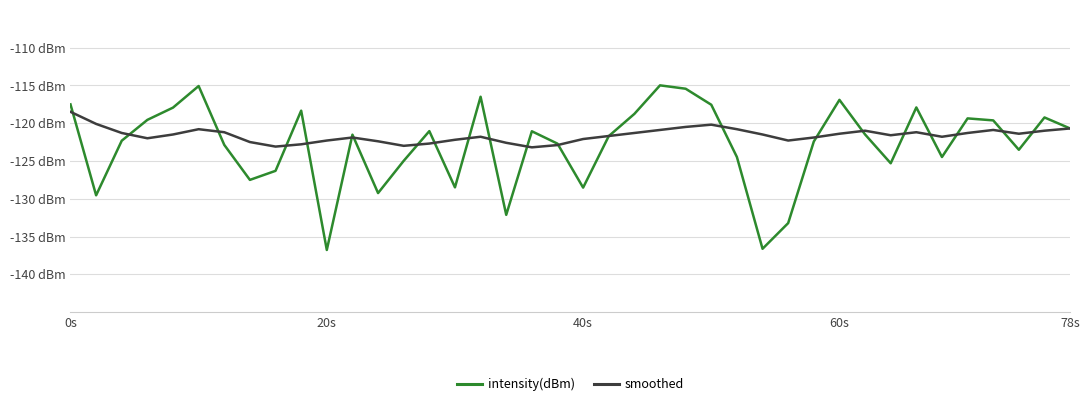

What are all the series names shown in the legend?

intensity(dBm), smoothed